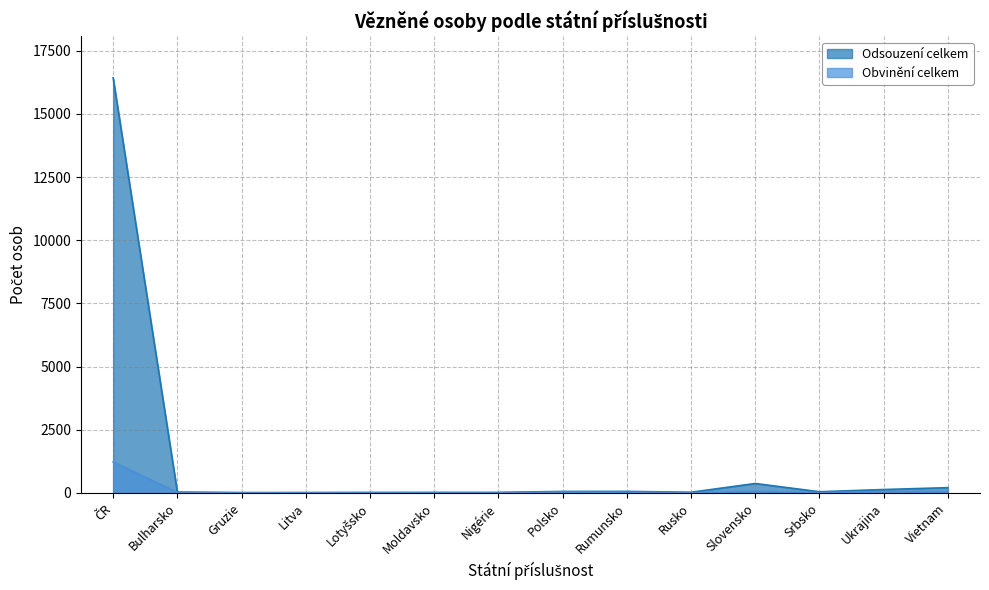

Which series has the largest total across all categories?

Odsouzení celkem